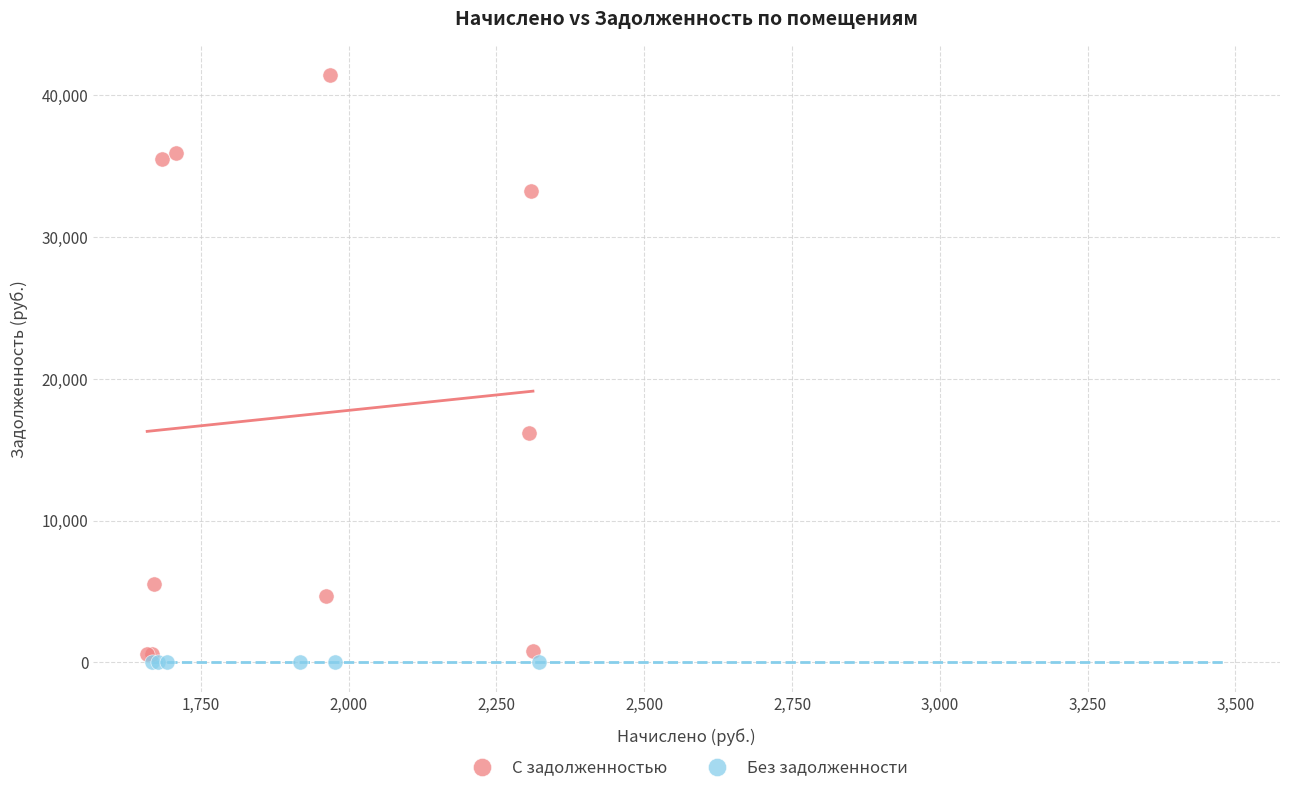

What are all the series names shown in the legend?

С задолженностью, Без задолженности